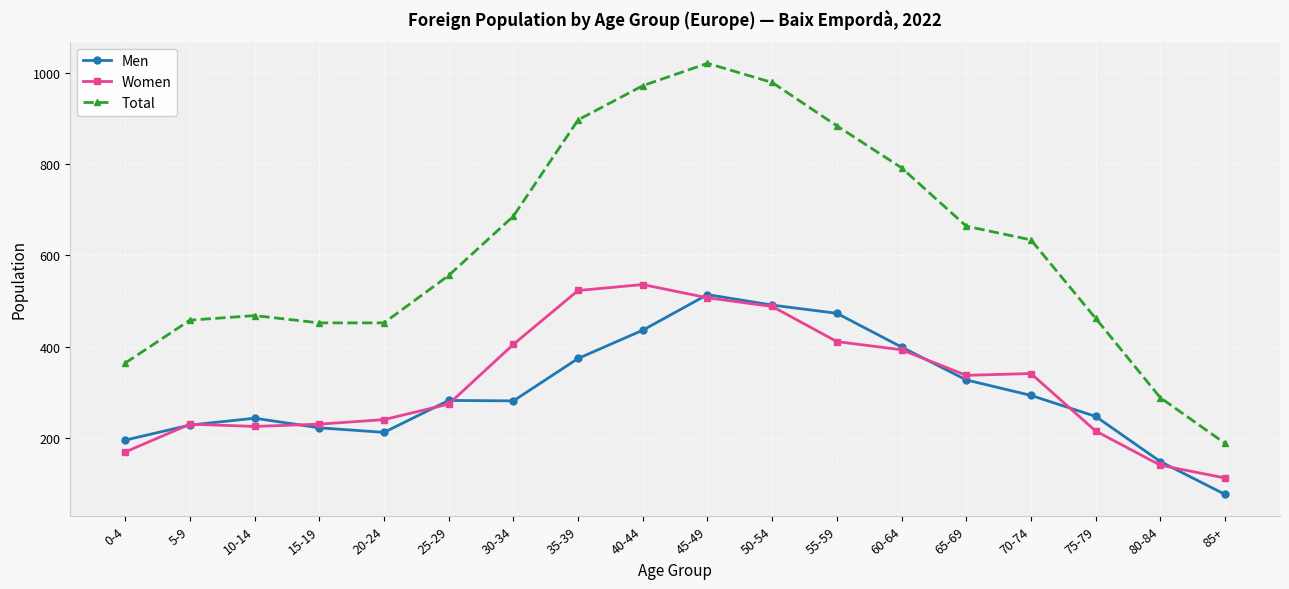

How many lines are shown in the chart?

3